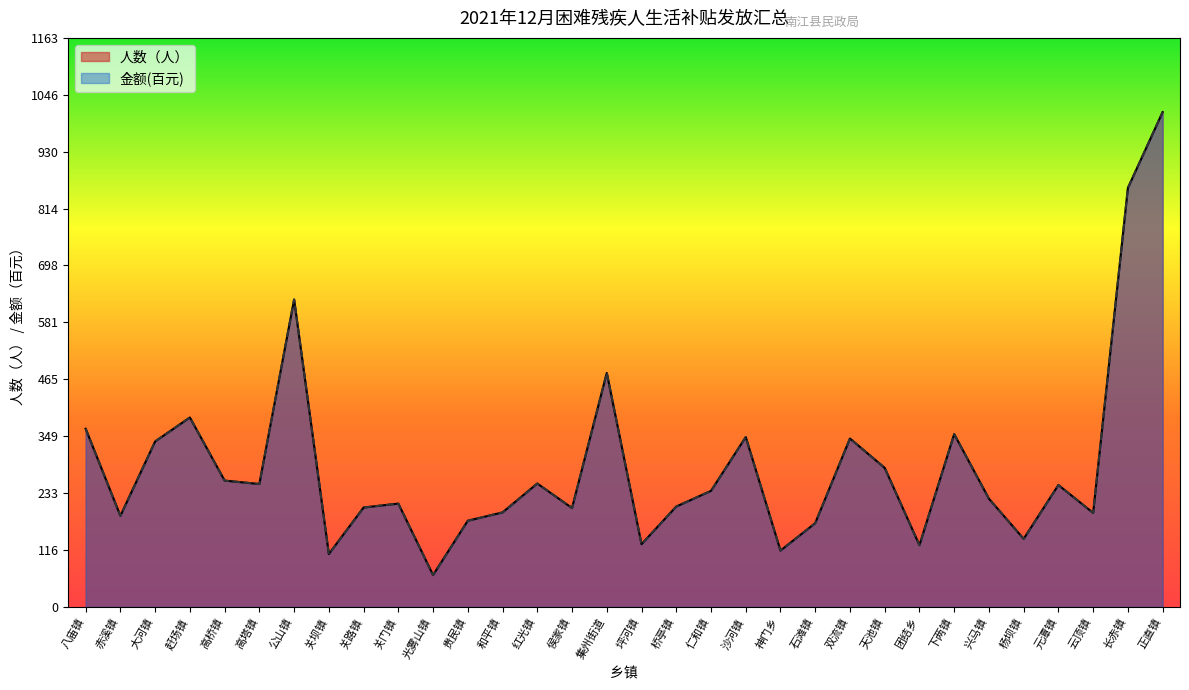

What is the sum of all 金额(元) values?

9278